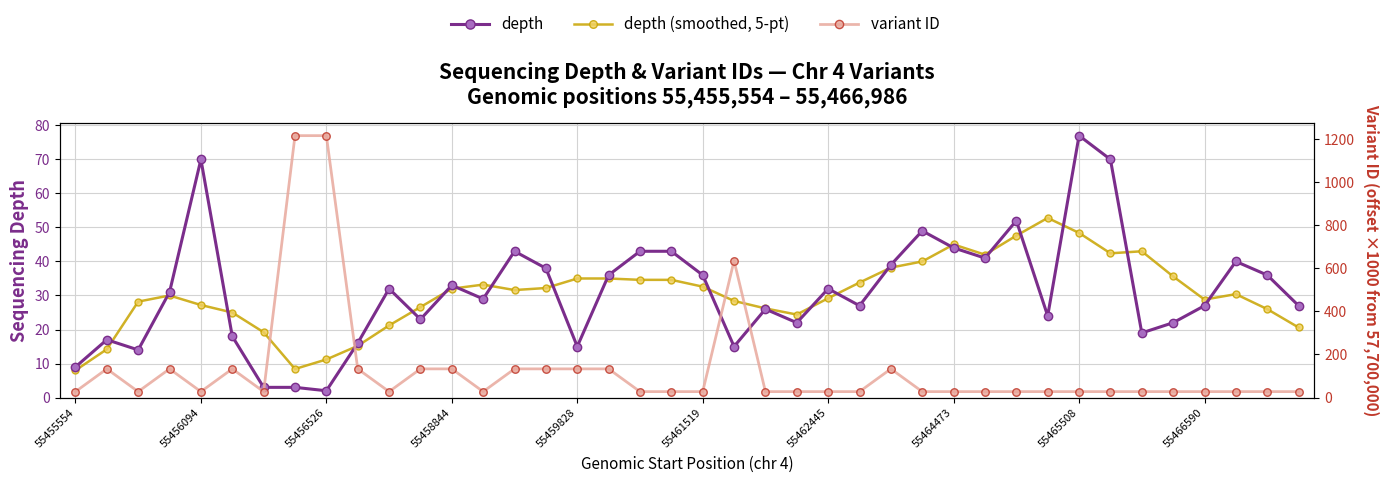

Is the value of variant ID at 55458844 greater than the value of depth at 21?

Yes